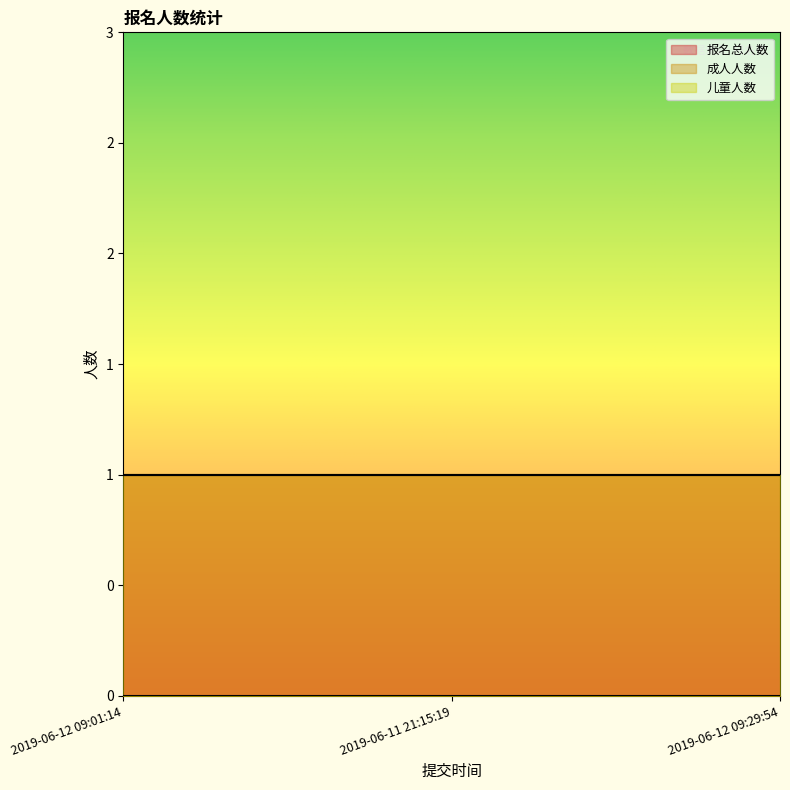

At which category does the chart reach its minimum across all series?

2019-06-12 09:01:14